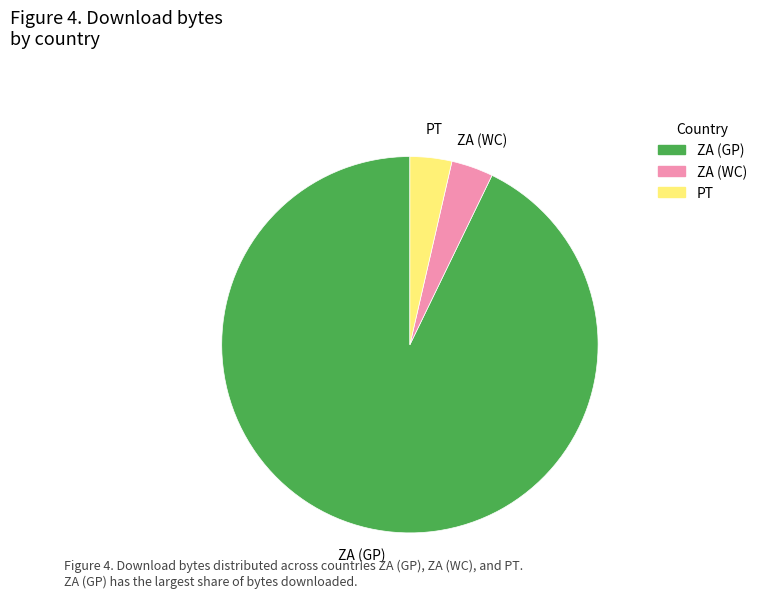

Combined, do PT and ZA (WC) account for over 50%?

No